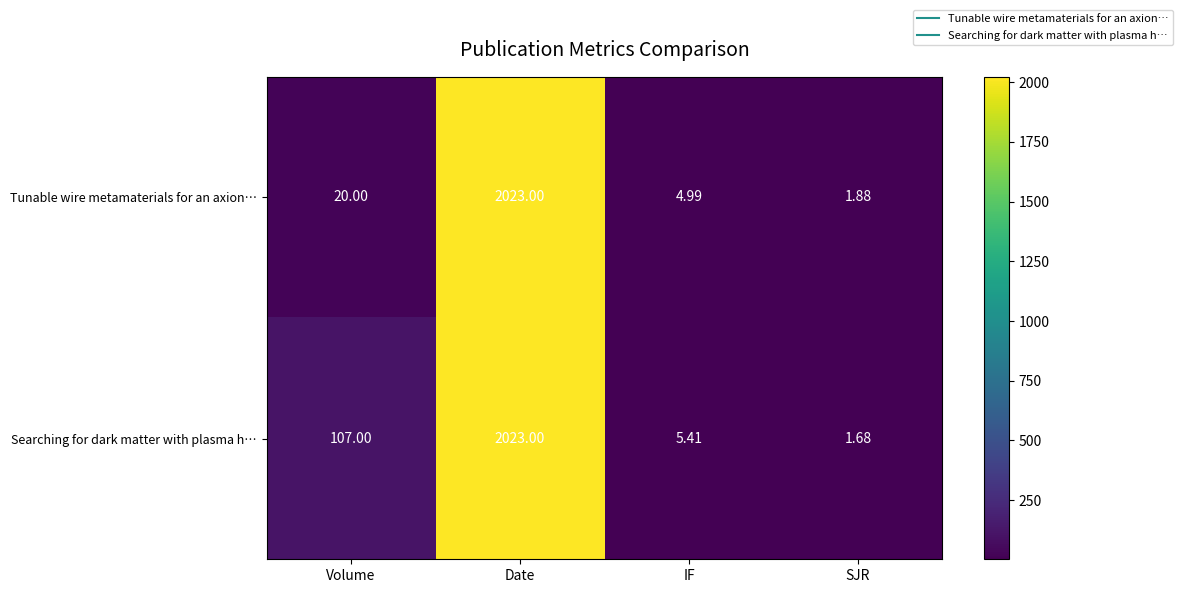

At which category is the sum across all series the highest?

Date